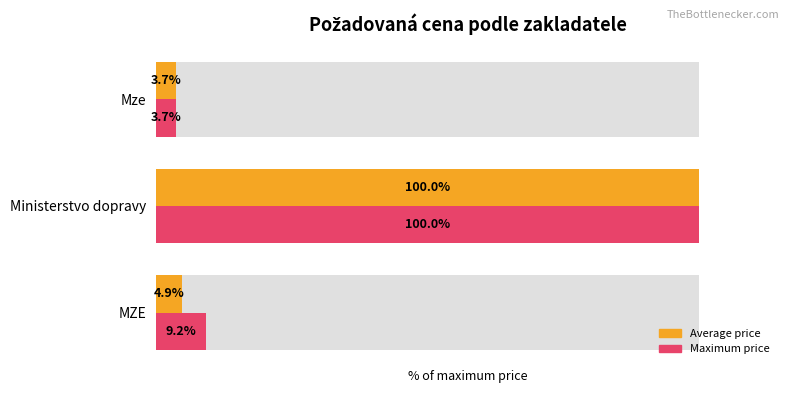

How many groups of bars are there?

3